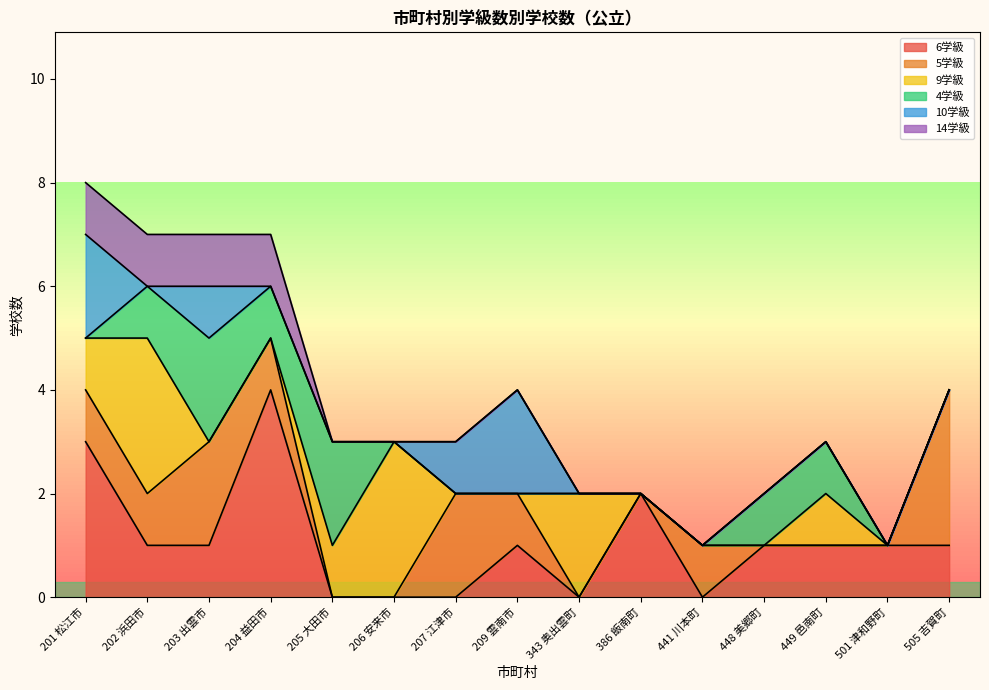

The value of 14学級 at 204 益田市 is 1. True or false?

True